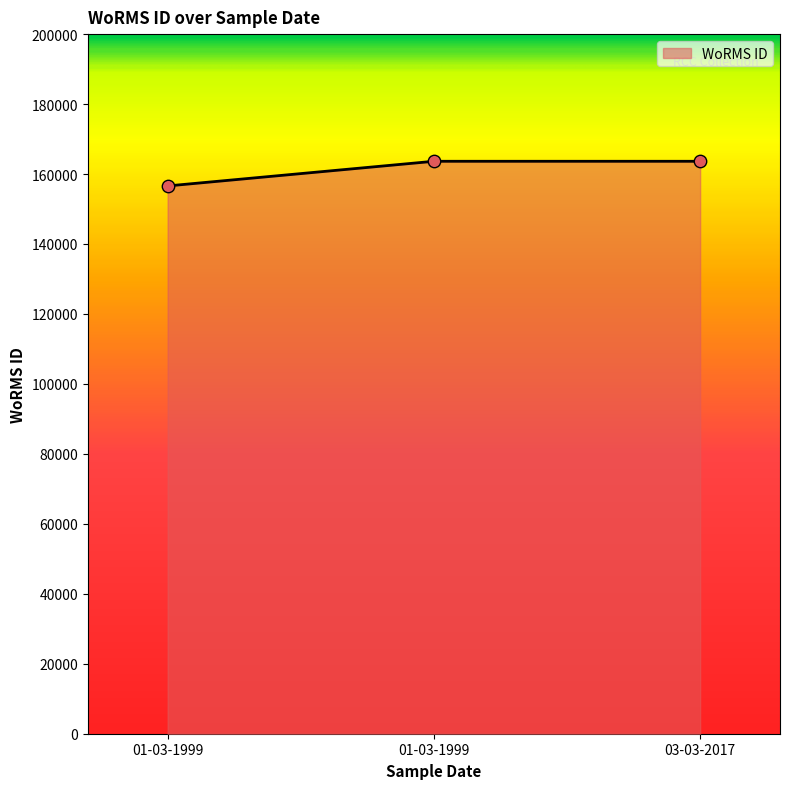

Which has a higher value, 01-03-1999 or 03-03-2017?

01-03-1999